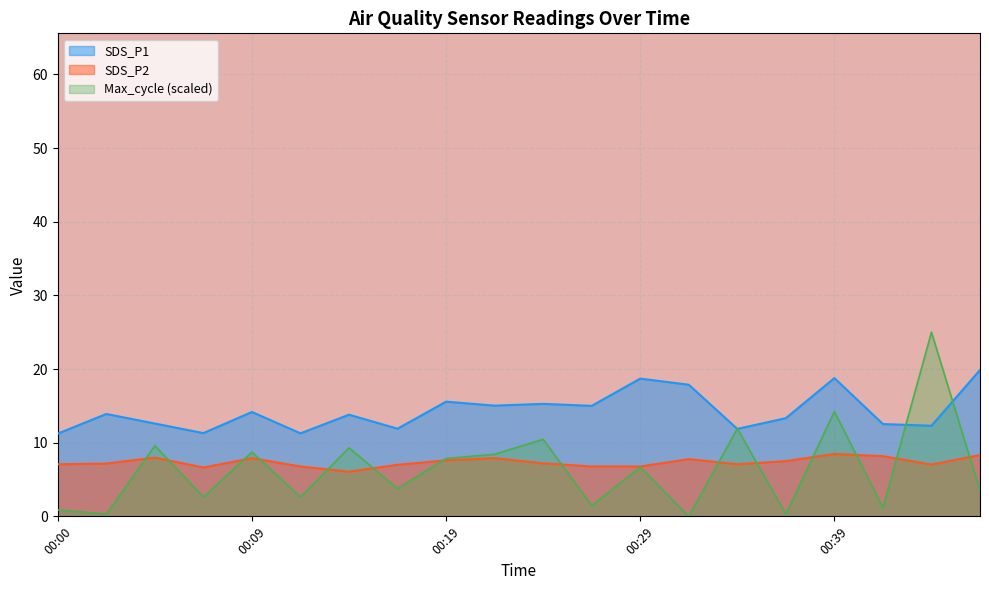

What is the difference between the highest and lowest values at 00:32?

17.9